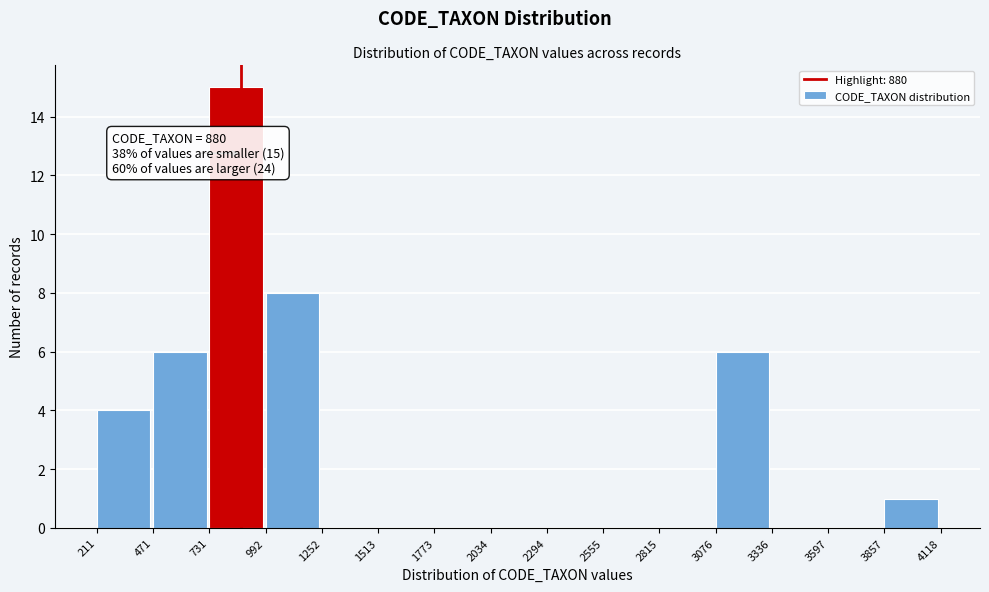

Which range on the x-axis has the tallest bar?

731 to 992